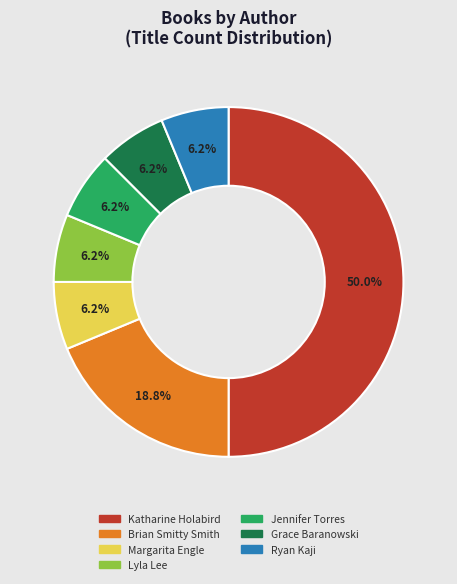

What is the largest slice in the pie chart?

Katharine Holabird